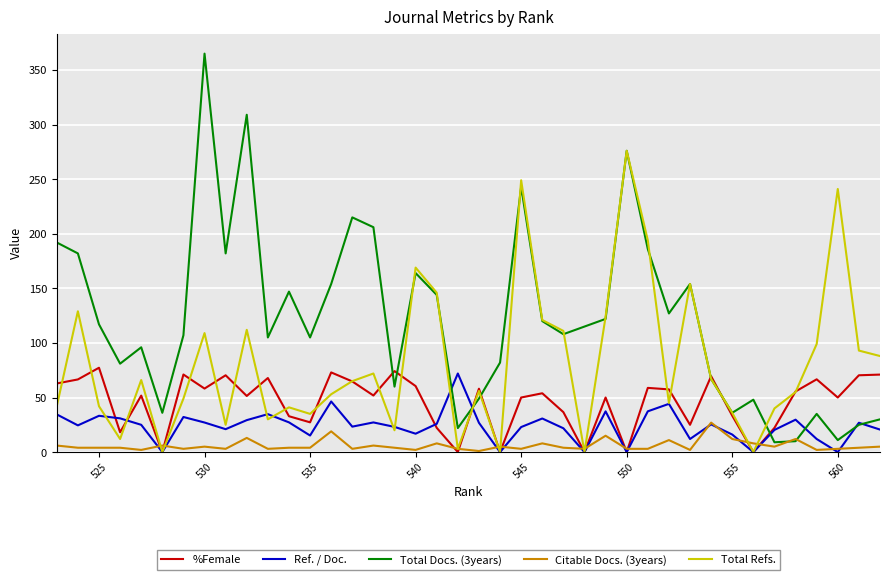

Where does the Ref. / Doc. series first go above 25?

525